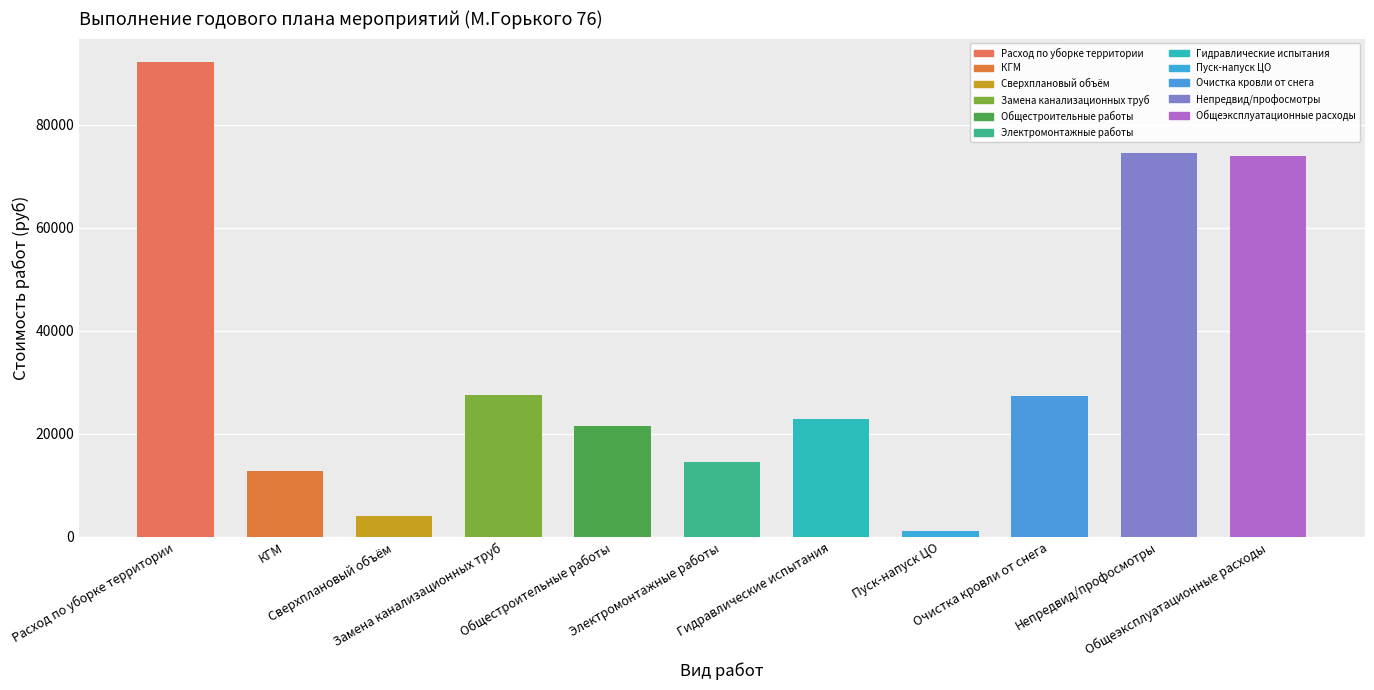

The value of Факт (руб) at Гидравлические испытания is 22855.6. True or false?

True